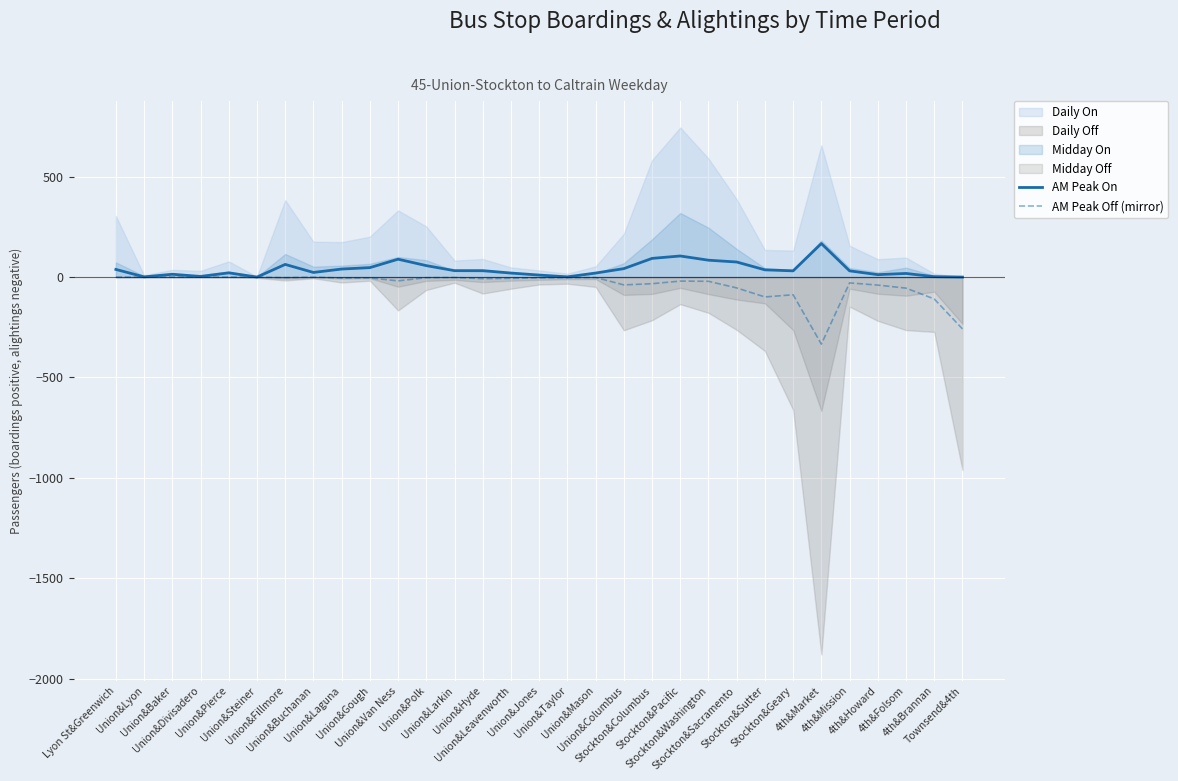

At which category does AM Peak Off (mirror) reach its first local valley?

Union&Fillmore